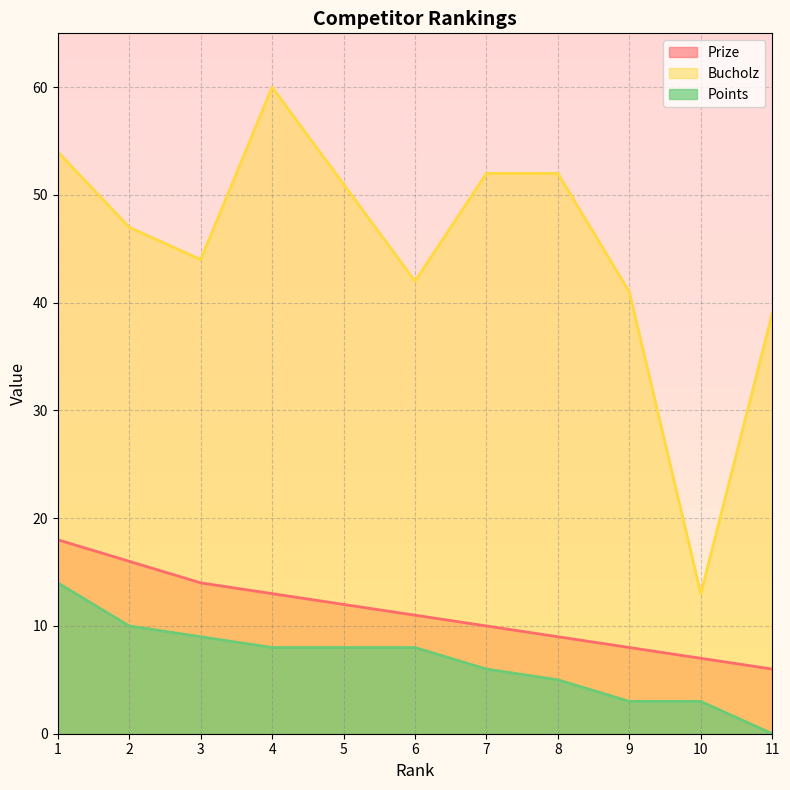

What is the total value across all series at 4?

81